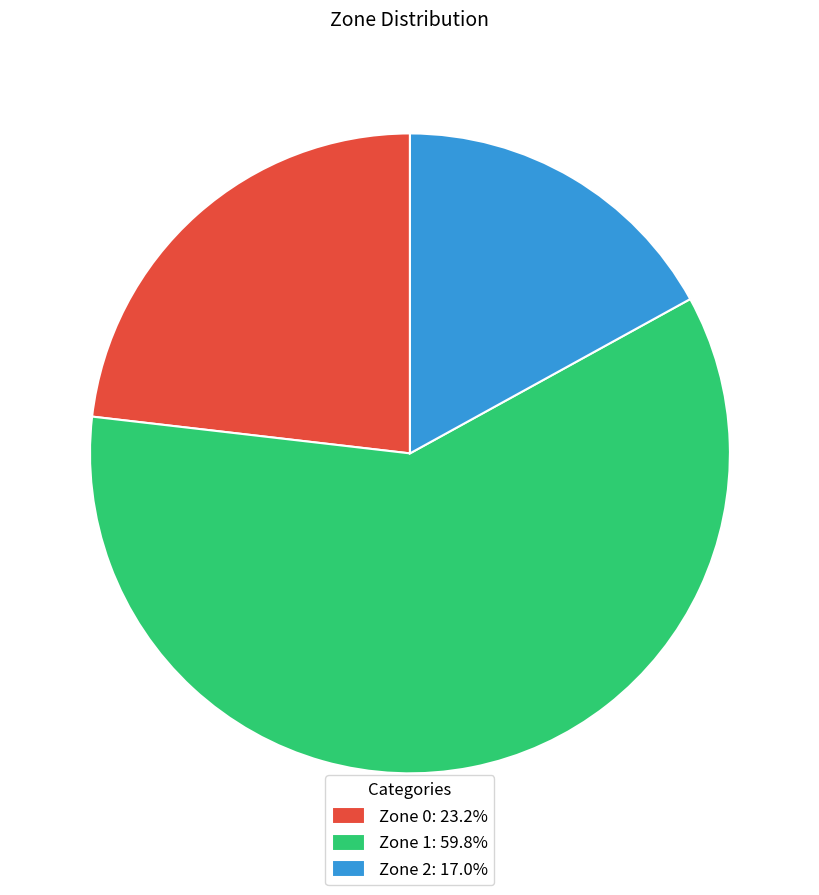

How many segments does this pie chart have?

3